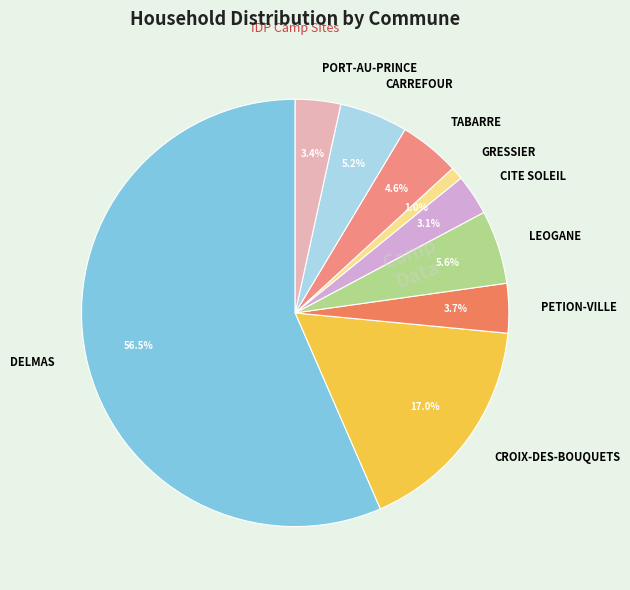

What is the ratio of the value at LEOGANE to the value at DELMAS?

0.1